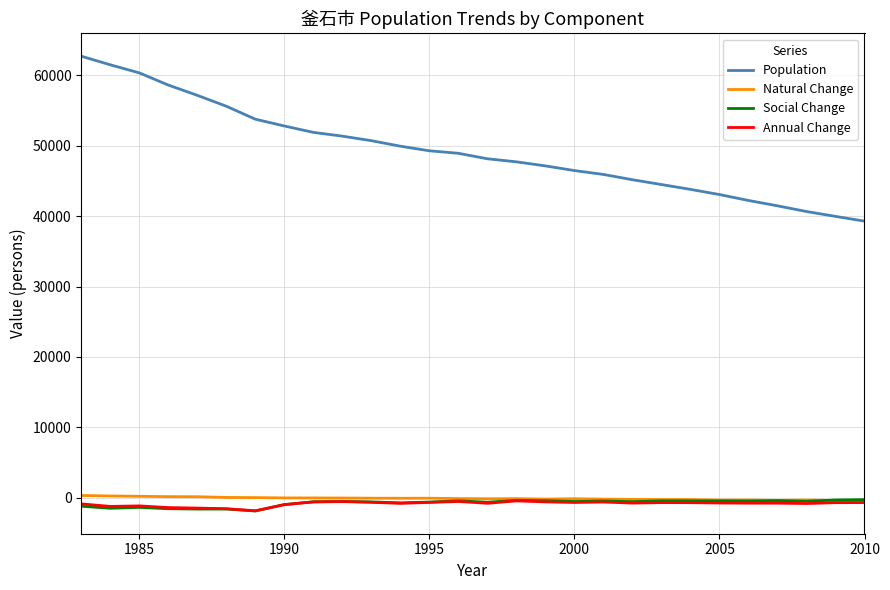

What is the smallest value displayed?

-1870